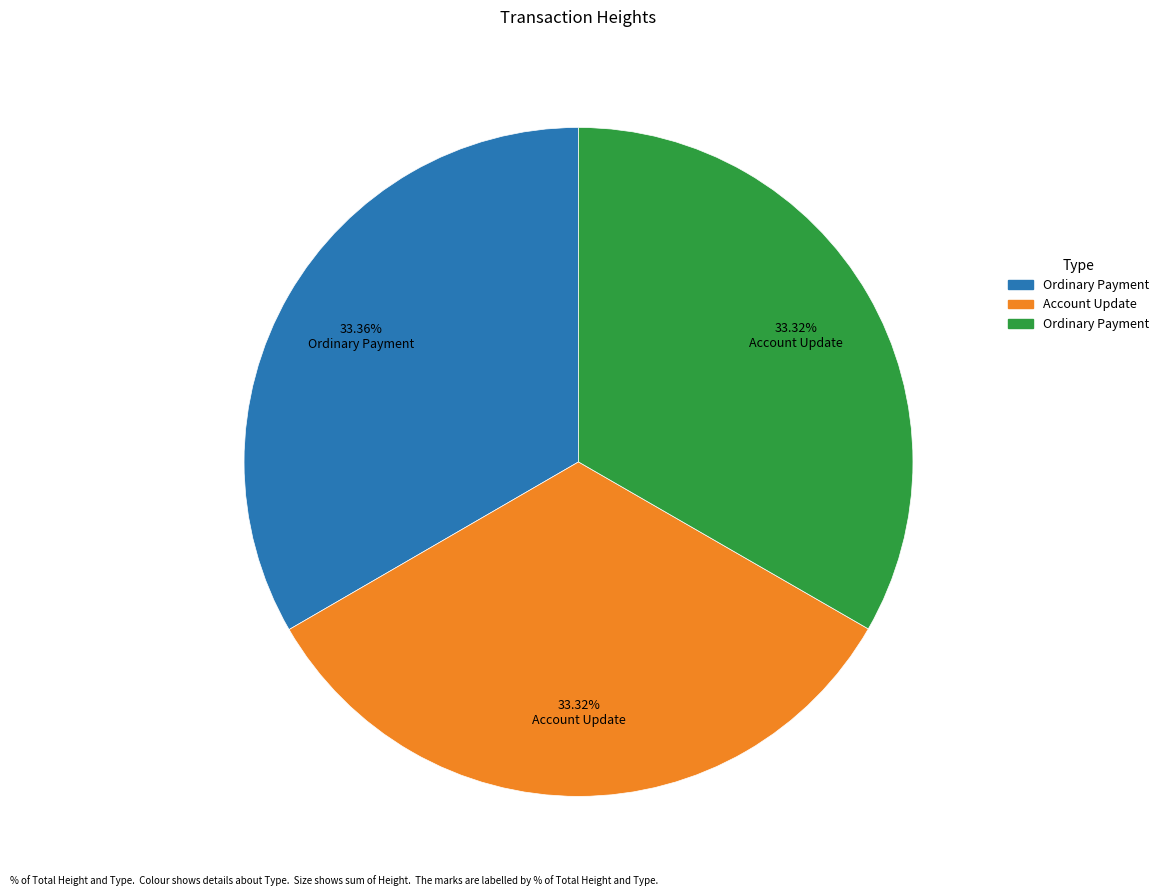

Is there any slice that represents more than half of the pie?

No